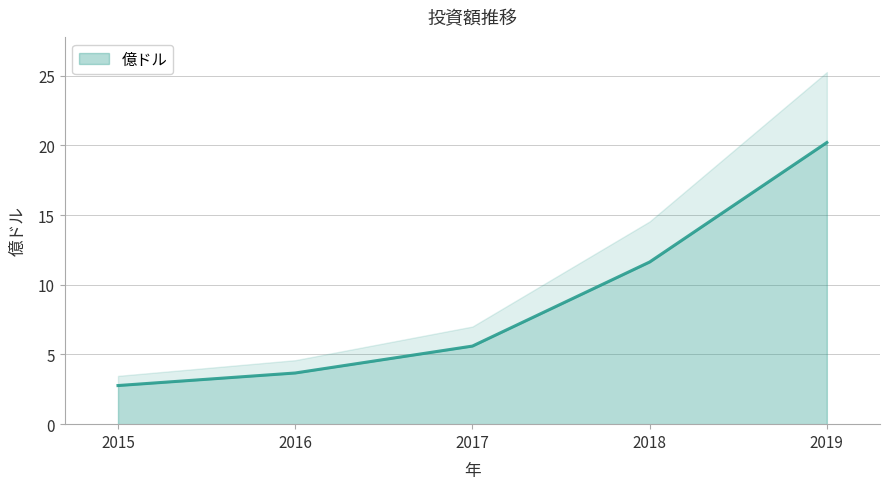

Does the chart have visible grid lines?

Yes